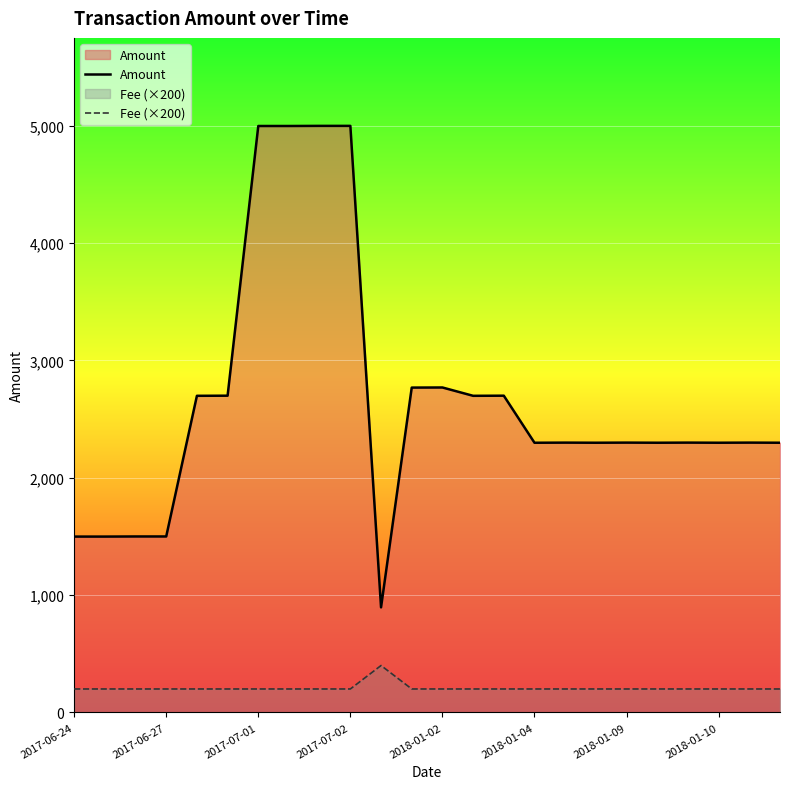

What is the difference between the maximum and minimum values in the Amount series?

4104.4